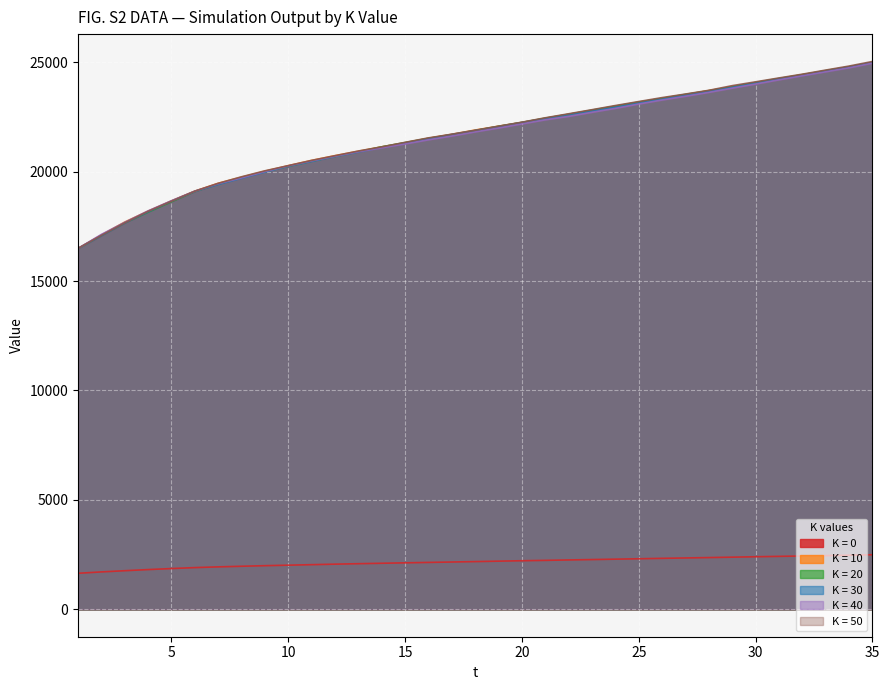

What are all the series names shown in the legend?

K = 0, K = 10, K = 20, K = 30, K = 40, K = 50